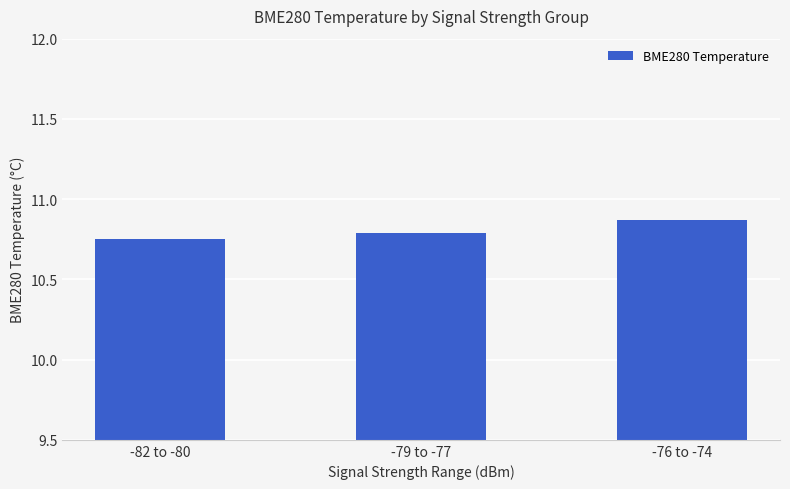

What is the change in value from -82 to -80 to -76 to -74?

+0.1